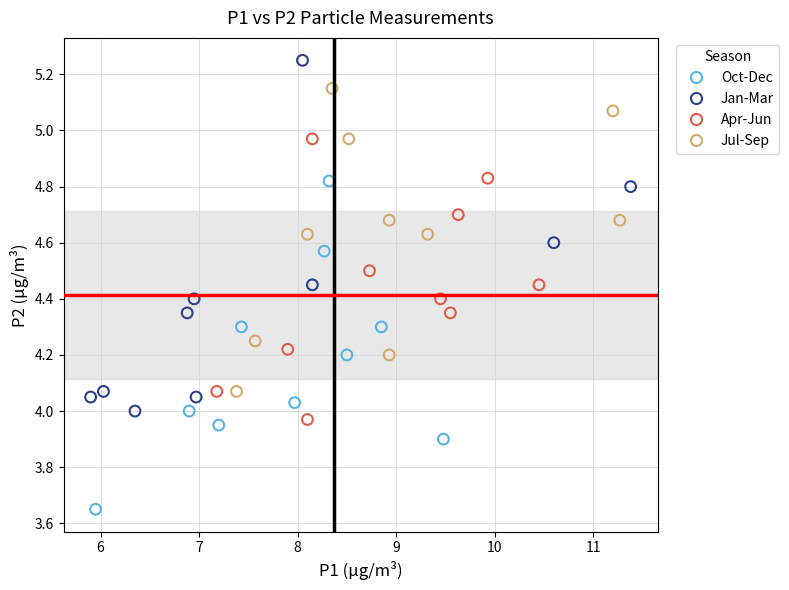

Which series contains the lowest Y value?

Oct-Dec